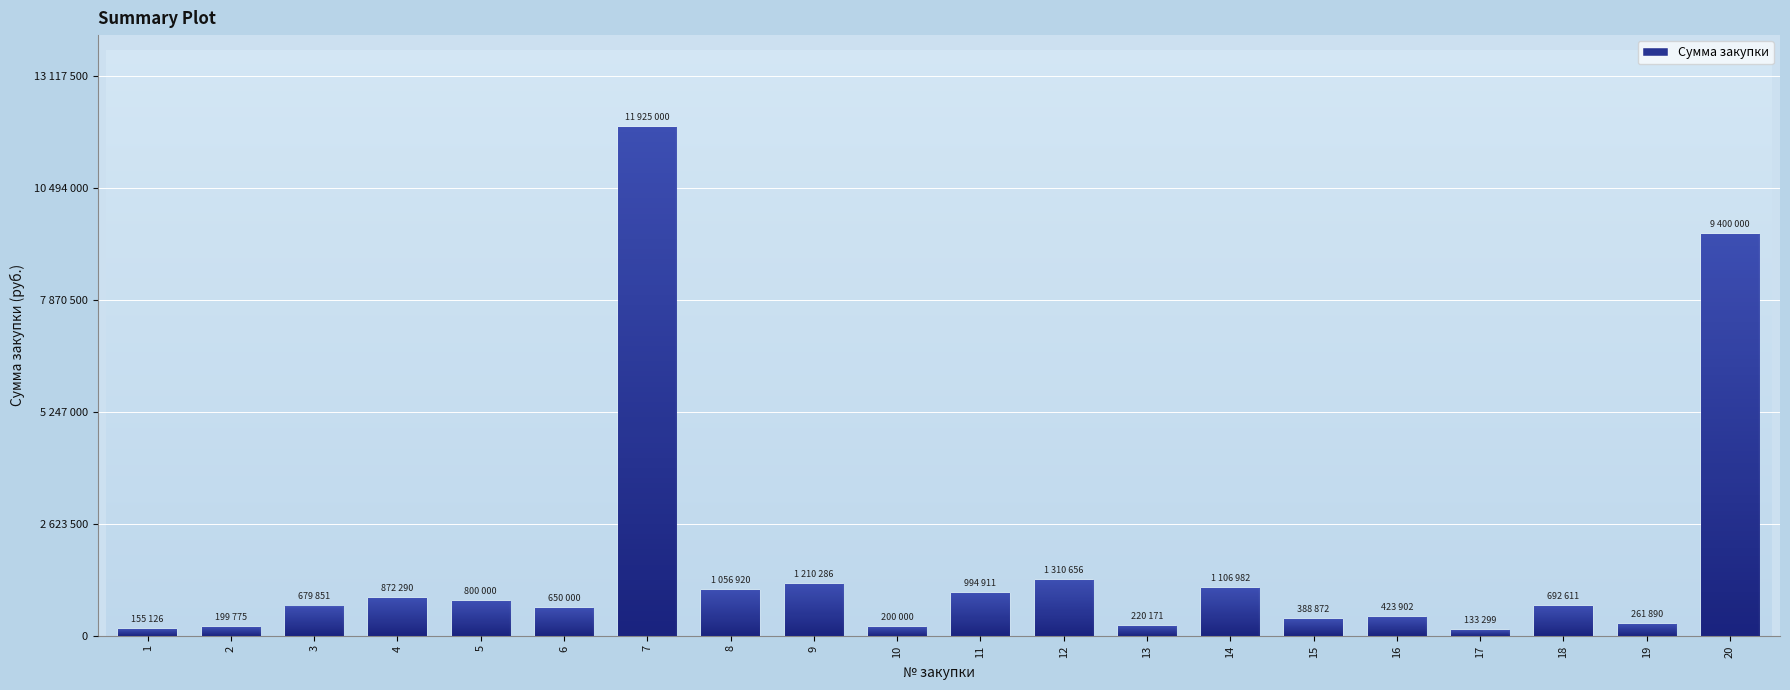

What is the change in value from 6 to 9?

+560285.8